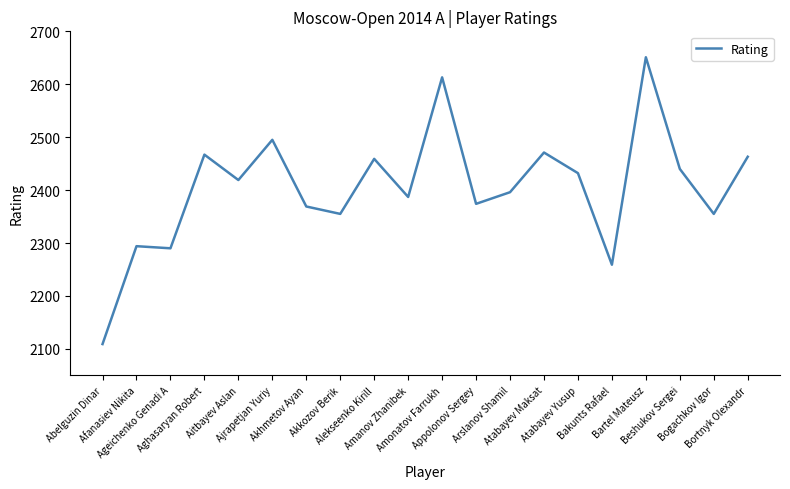

What is the minimum value shown in the chart?

2109